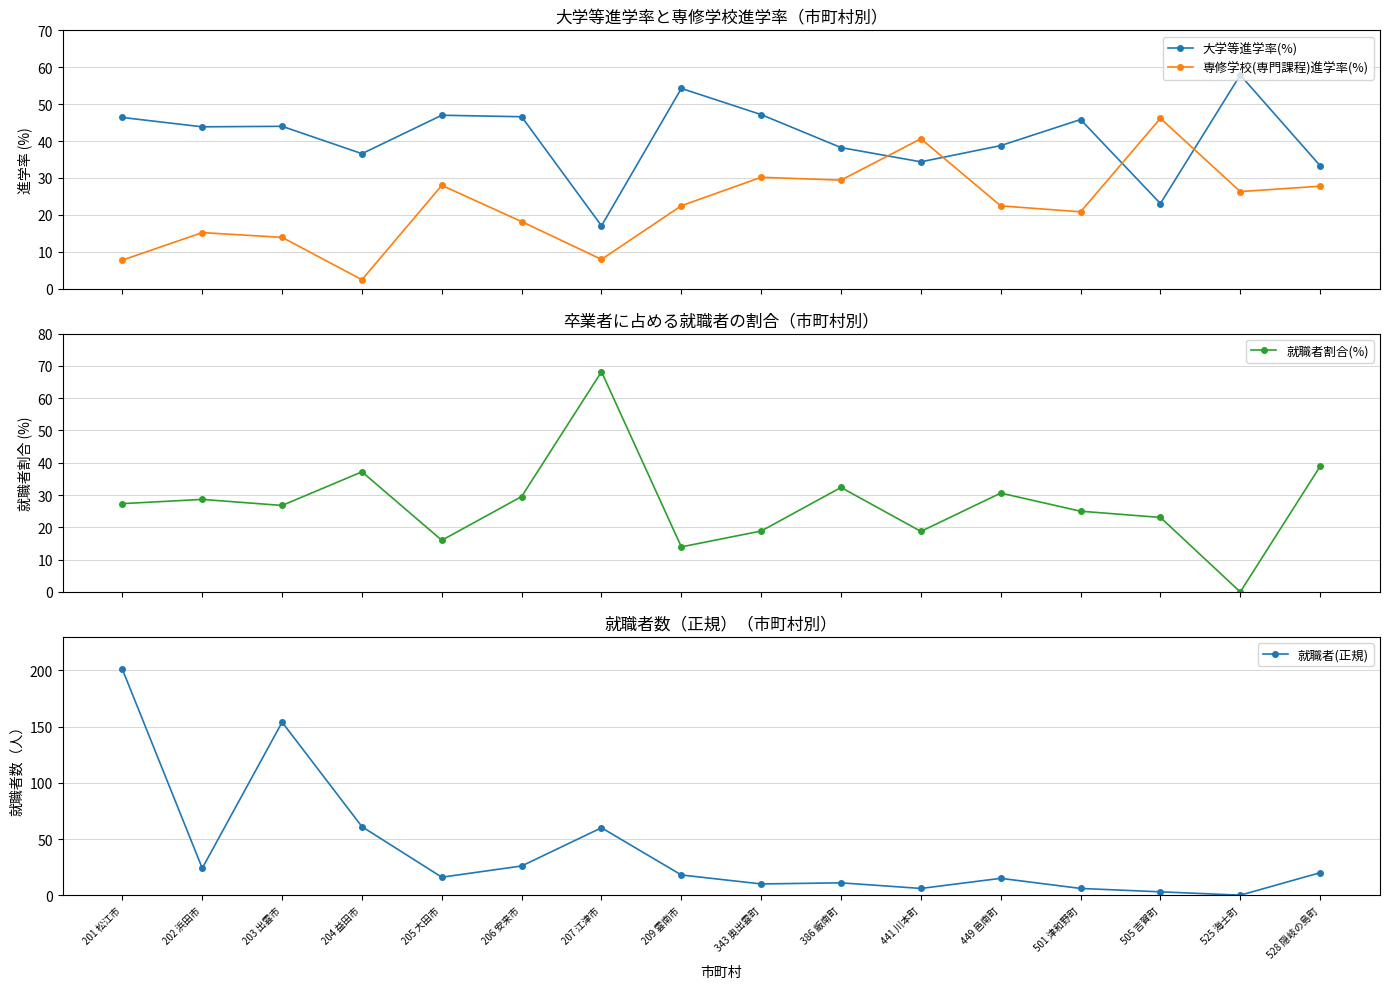

Between which two adjacent categories do 専修学校(専門課程)進学率(%) and 大学等進学率(%) first intersect?

386 飯南町 and 441 川本町